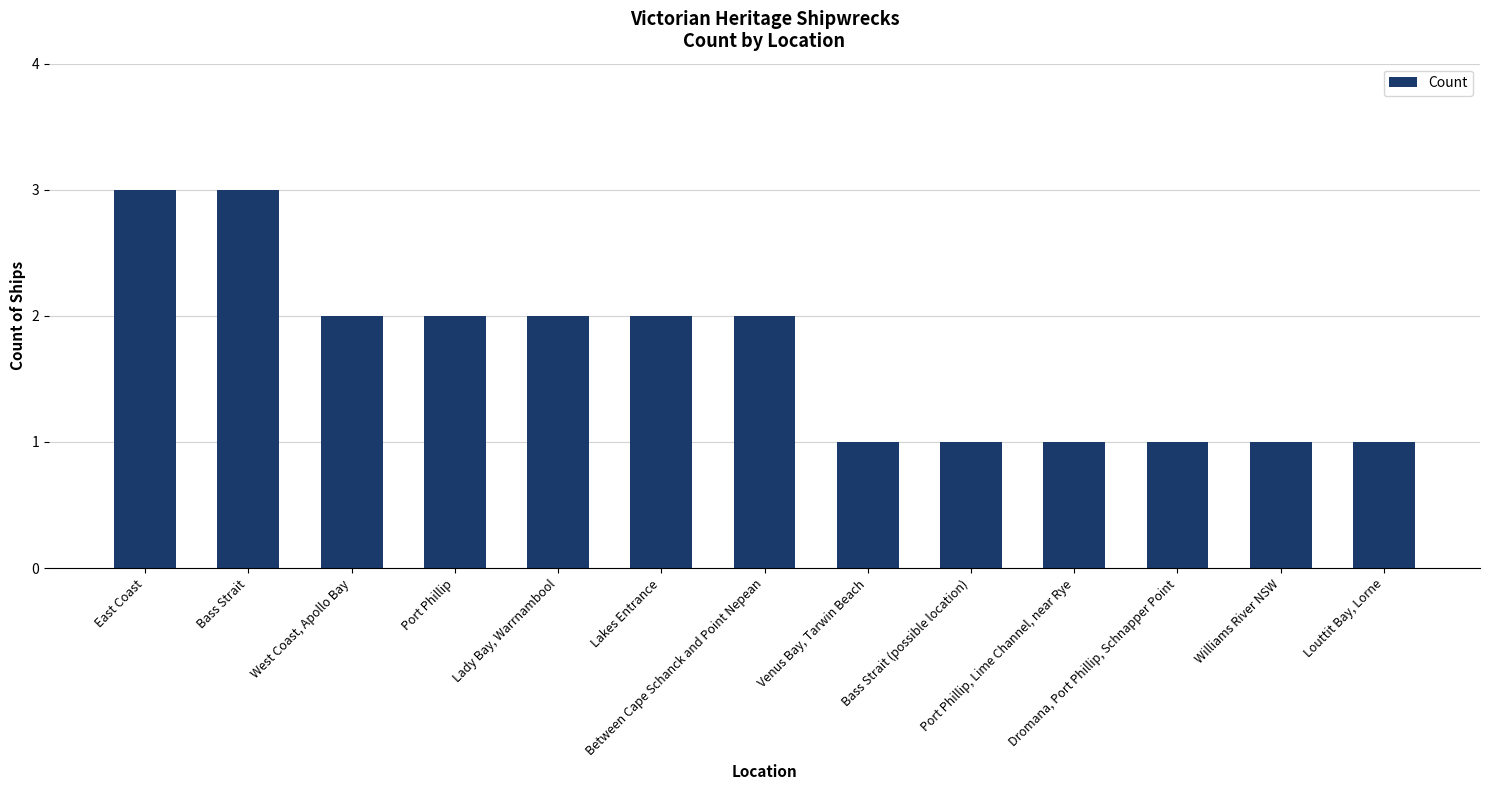

The value at Bass Strait is 3. True or false?

True